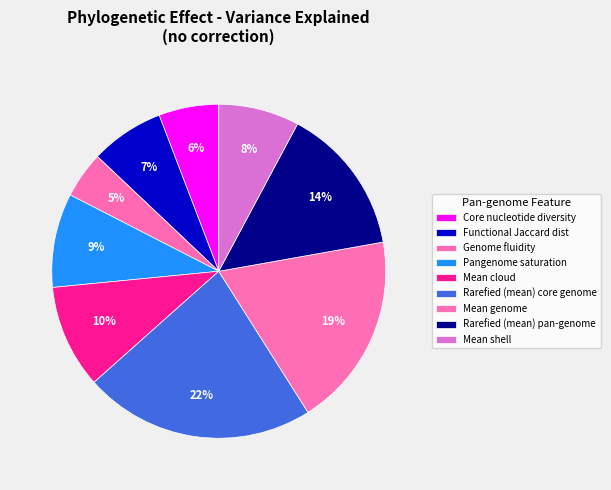

How many segments does this pie chart have?

9